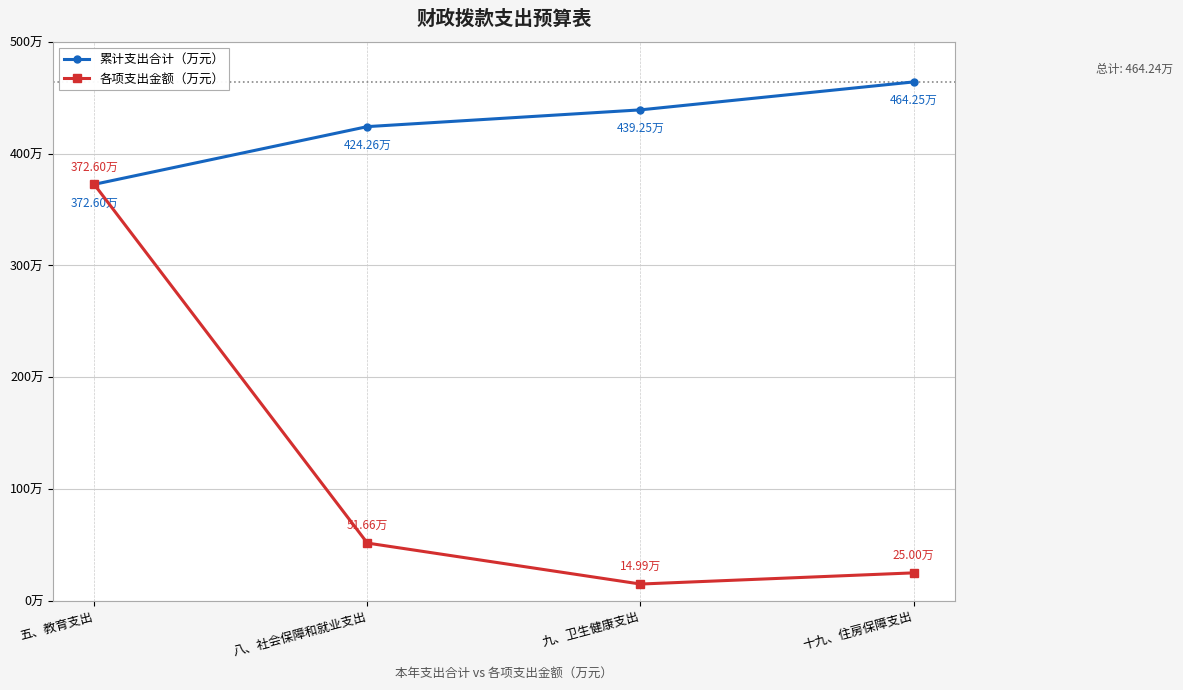

What are all the series names shown in the legend?

累计支出合计（万元）, 各项支出金额（万元）